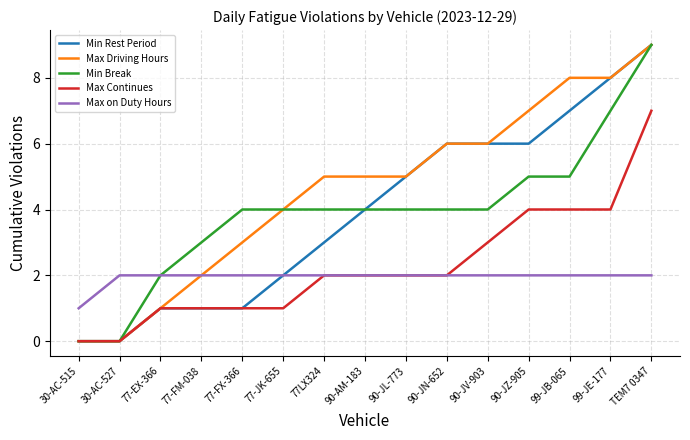

What is the average value of the Min Break series?

4